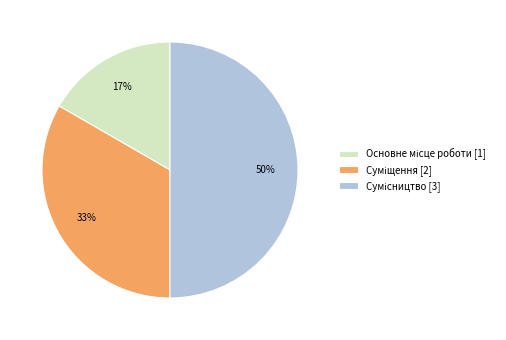

To the nearest percent, what is the average slice percentage?

33%